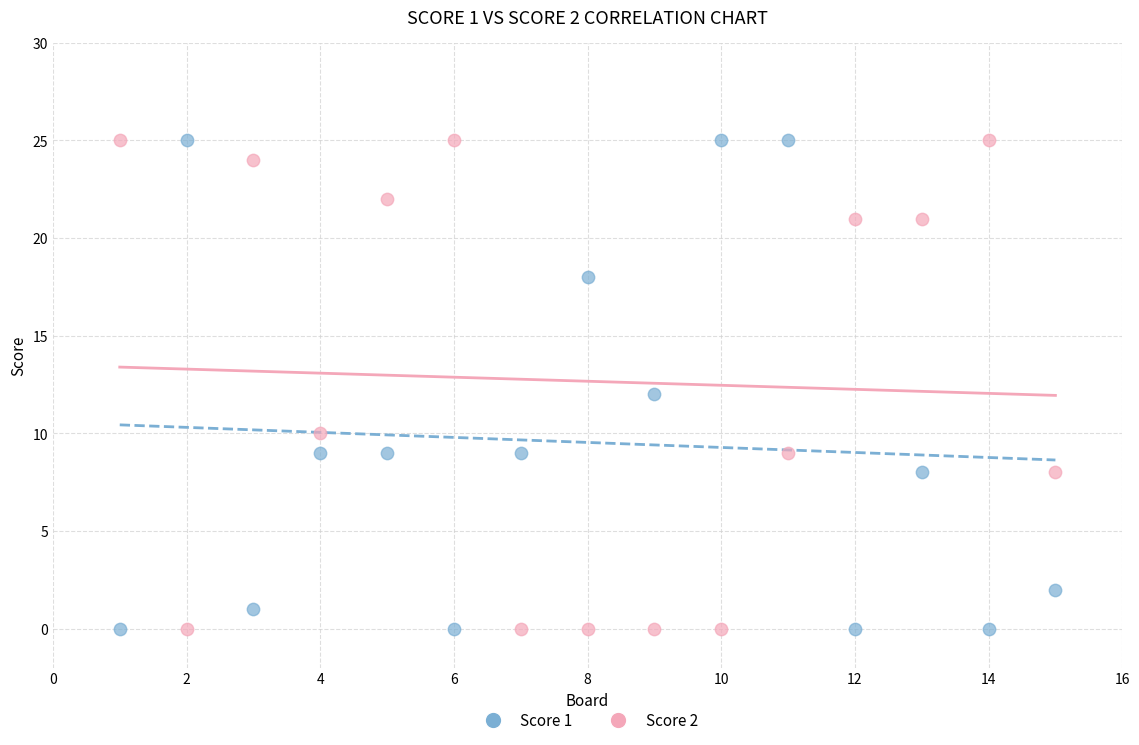

Across all data points, what is the range of Y values (max minus min)?

25